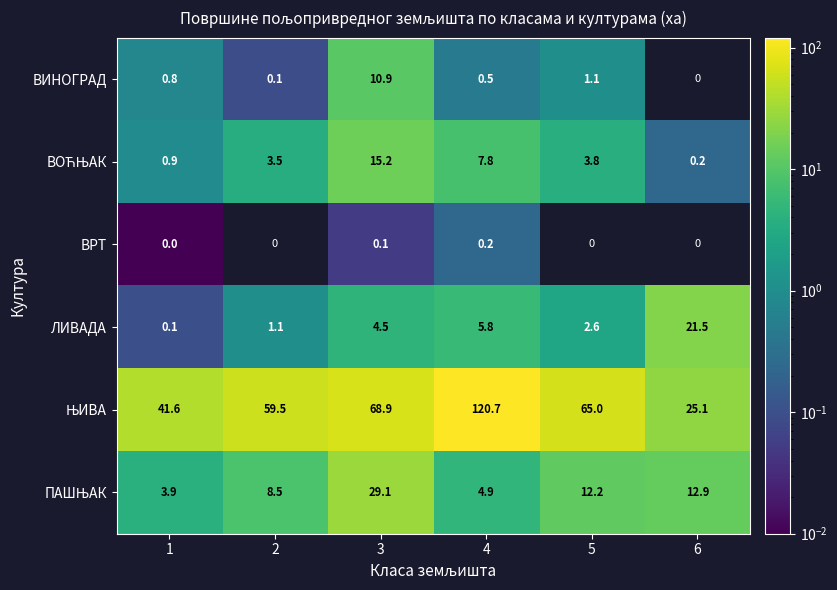

Rank the series by their maximum value, from lowest to highest.

ВРТ, ВИНОГРАД, ВОЋЊАК, ЛИВАДА, ПАШЊАК, ЊИВА